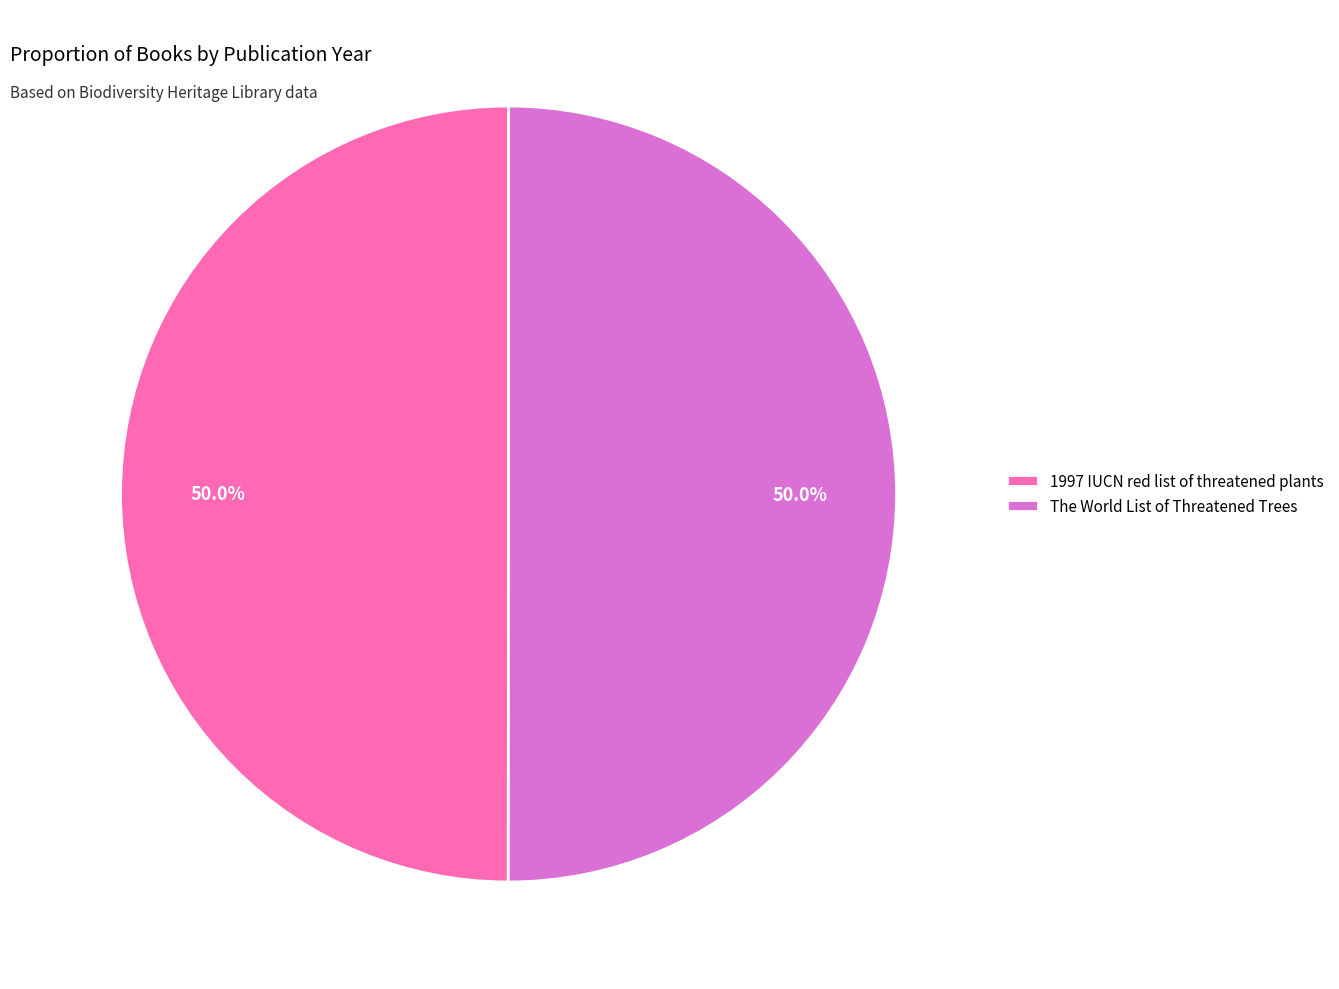

Approximately how many times larger is the value at 1997 IUCN red list of threatened plants compared to The World List of Threatened Trees?

1.0